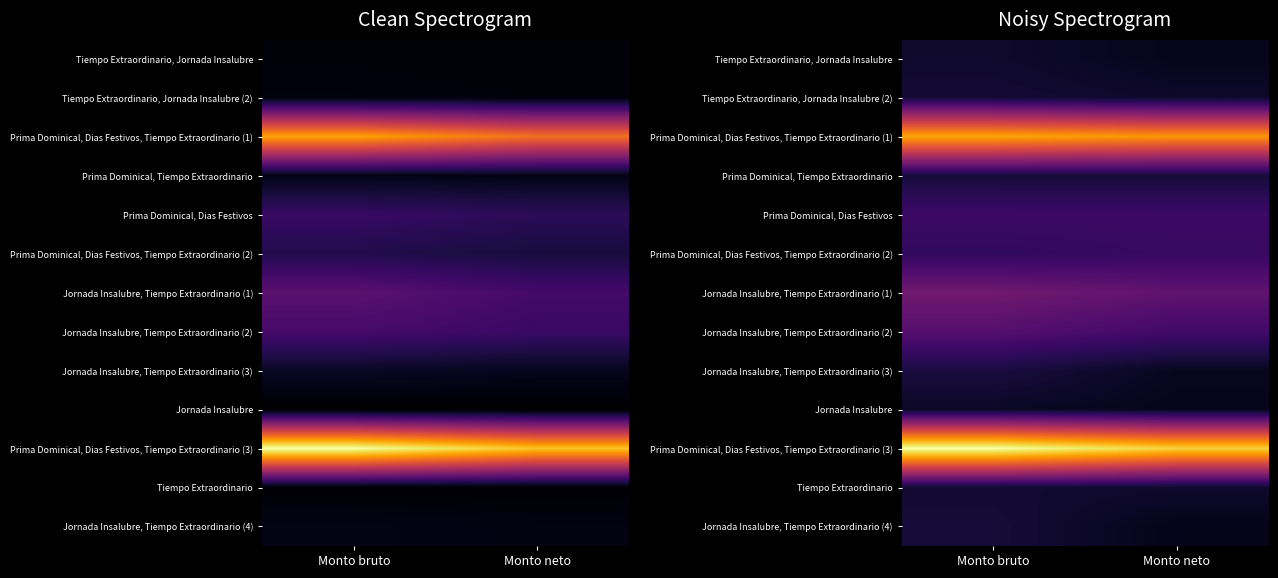

At which category is the sum across all series the highest?

Monto bruto